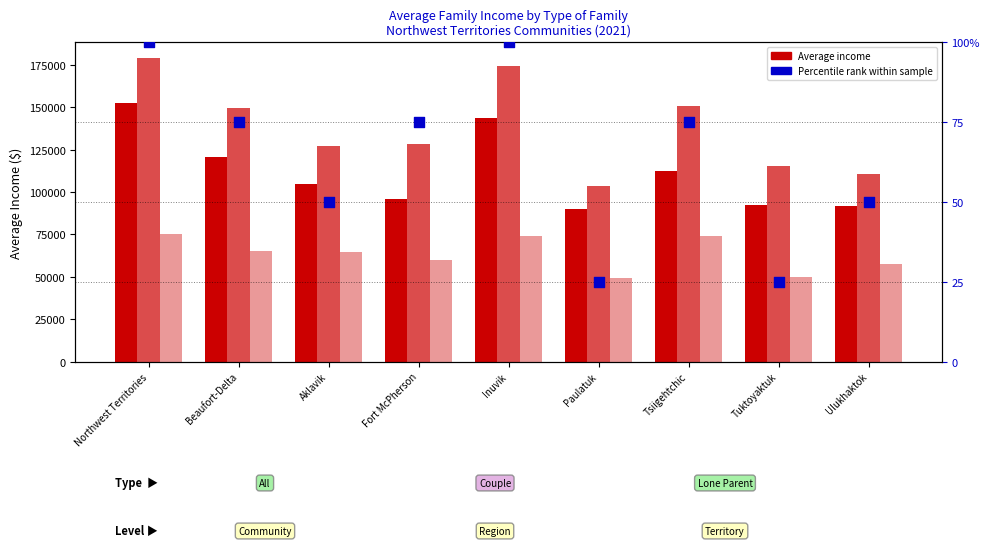

Which series contains the highest Y value?

Couple Families